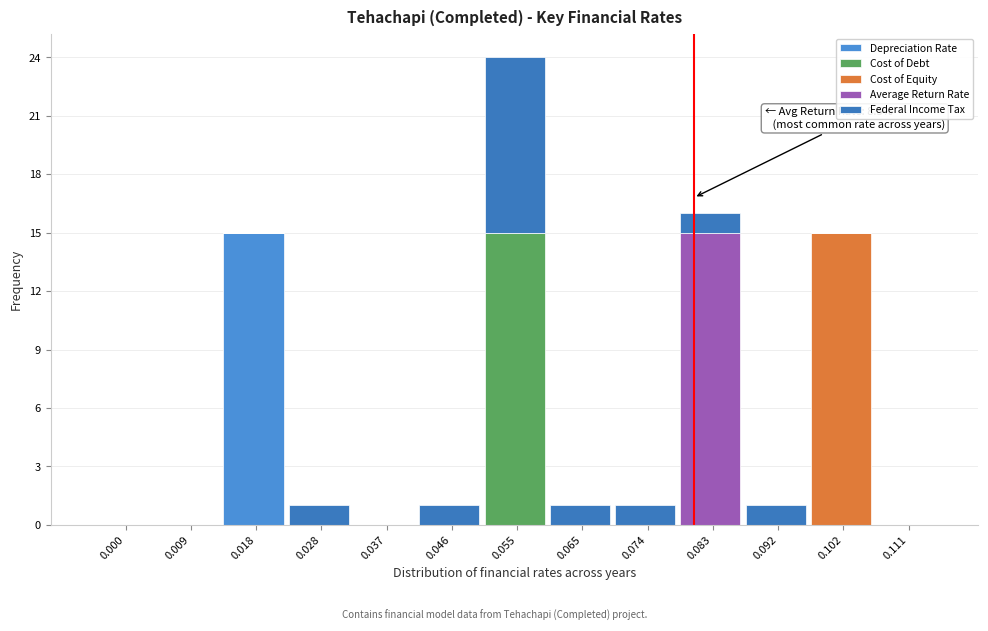

Count the number of data series in this chart.

5